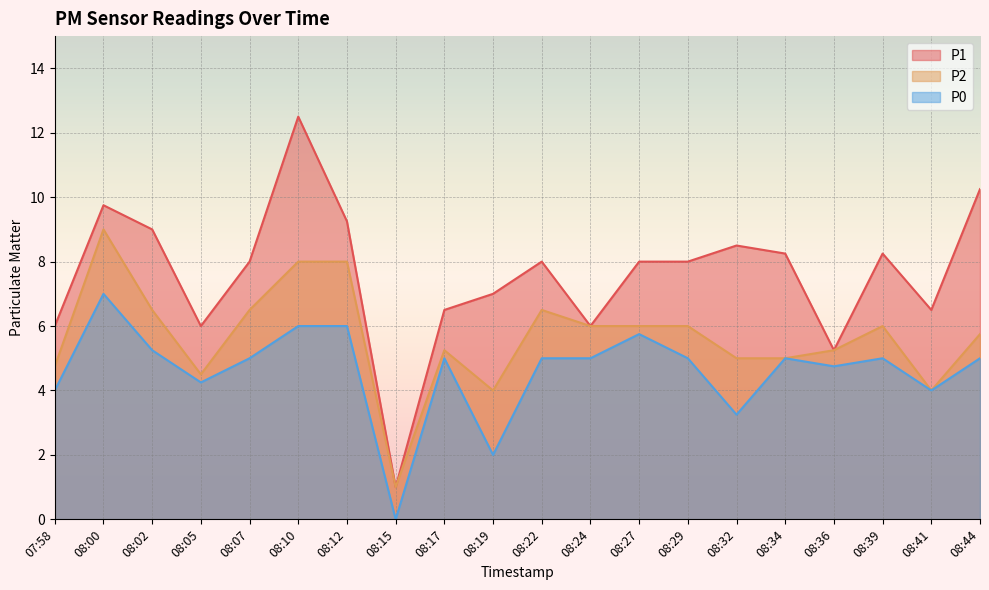

Rank the series at 08:05 from highest to lowest value.

P1, P2, P0